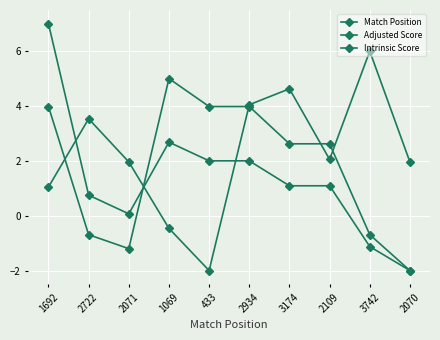

How many values in the Intrinsic Score series exceed 2?

6